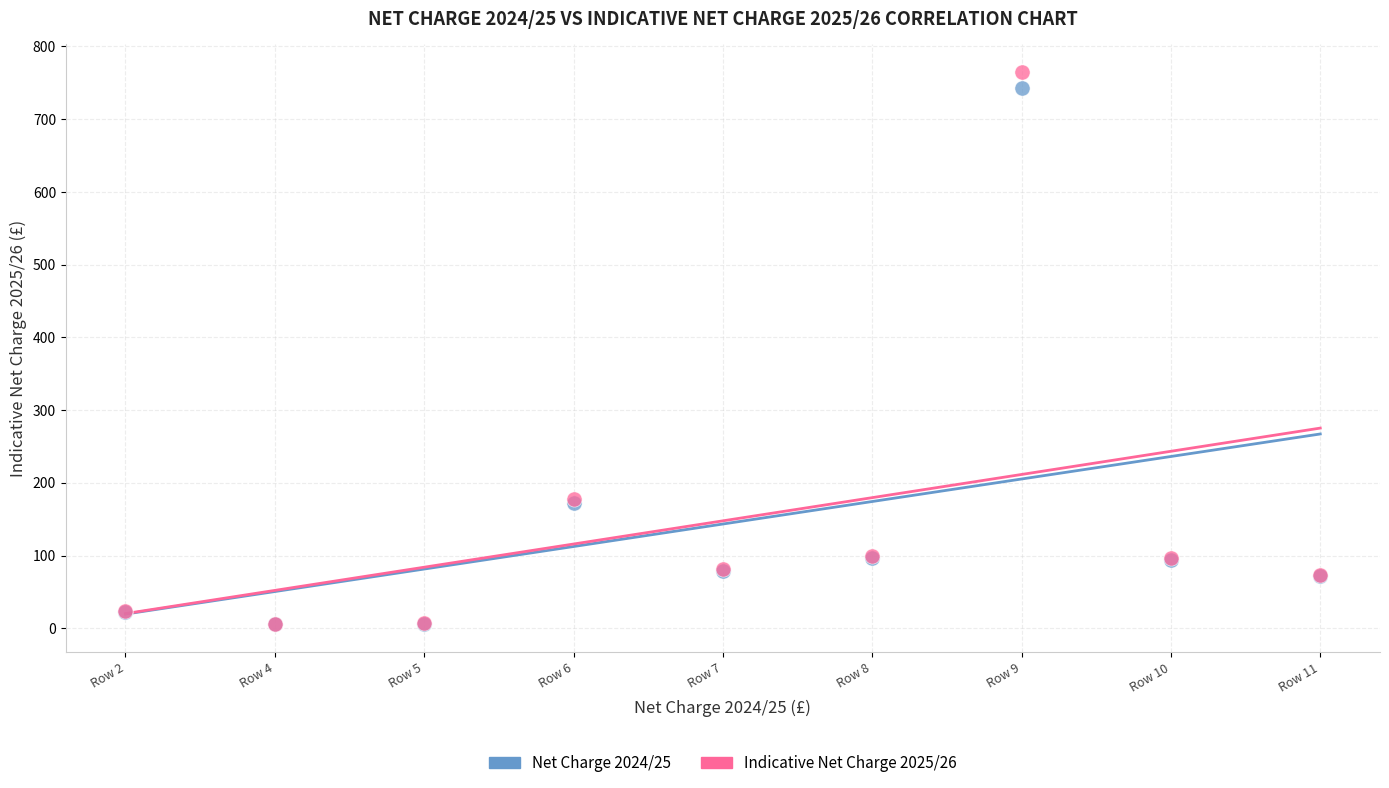

Which series has the widest spread of Y values?

Indicative Net Charge 2025/26